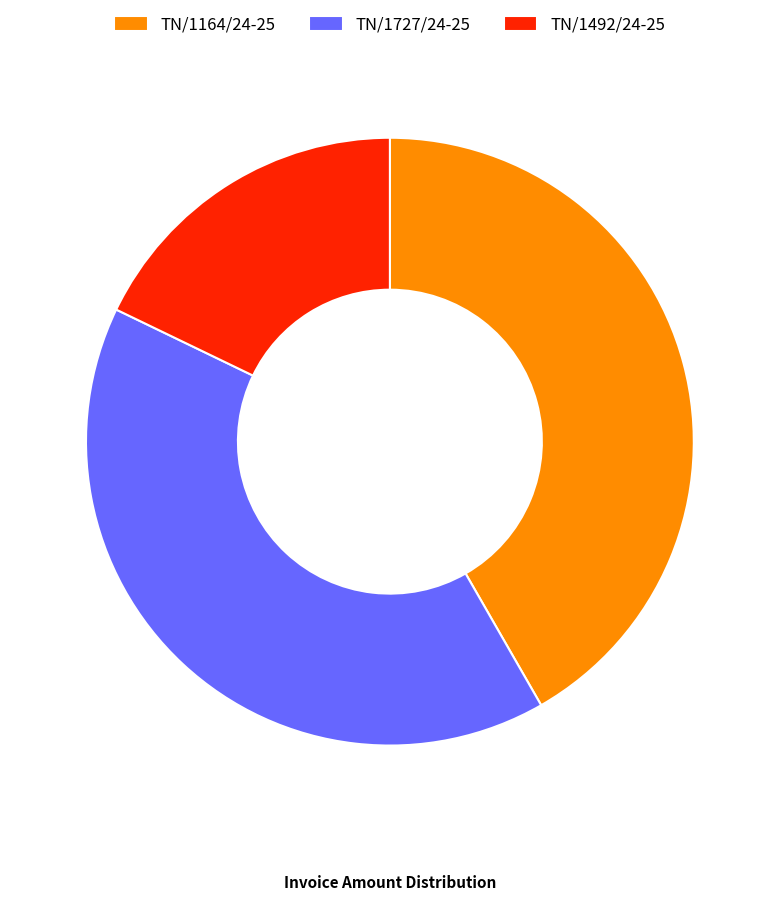

Is it true that TN/1492/24-25 is 23% of the pie?

False